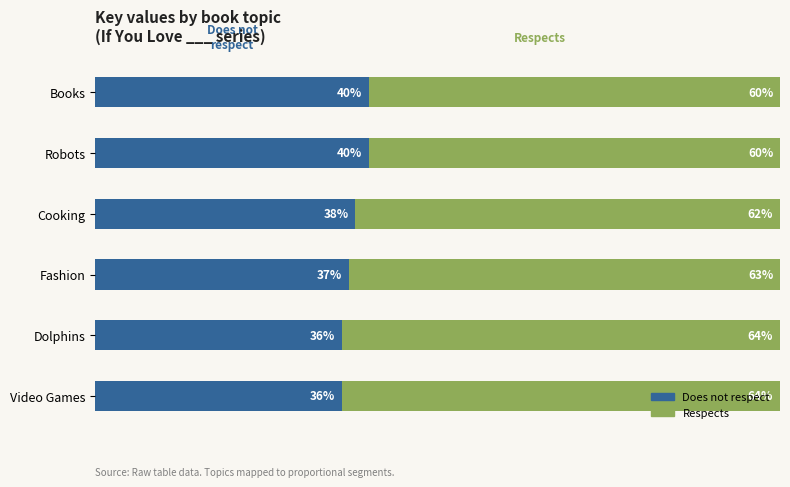

What are all the series names shown in the legend?

Does not respect, Respects